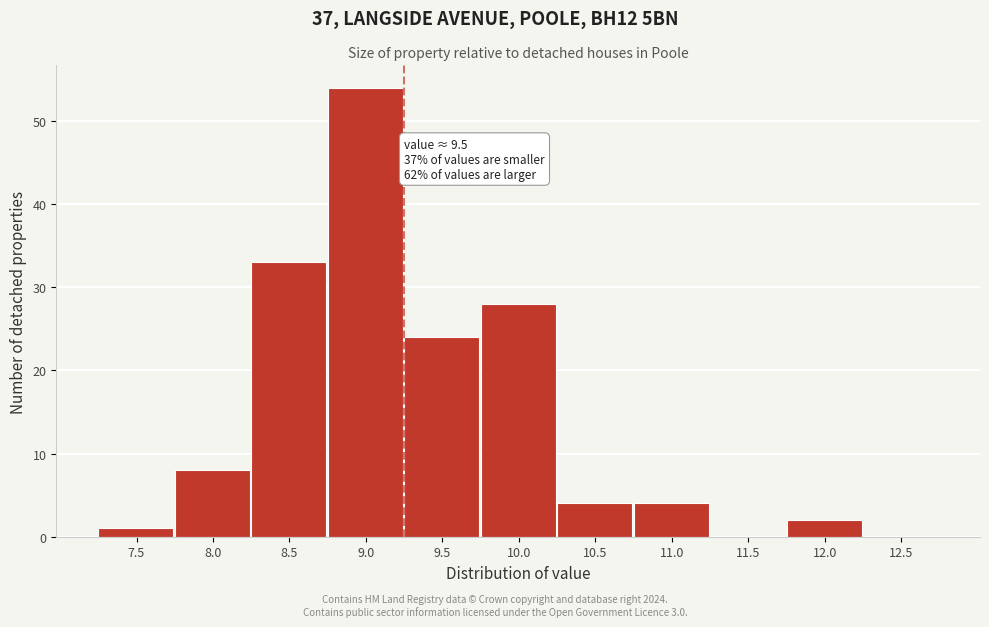

Reading left to right, what are all the values shown in this chart?

7.5=1	8.0=8	8.5=33	9.0=54	9.5=24	10.0=28	10.5=4	11.0=4	11.5=0	12.0=2	12.5=0